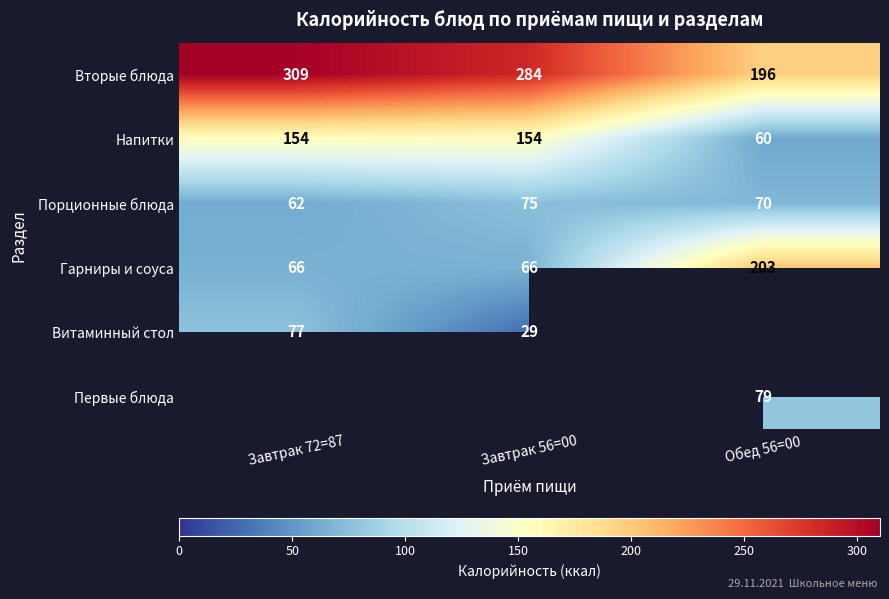

At how many categories does at least one series exceed 143?

3